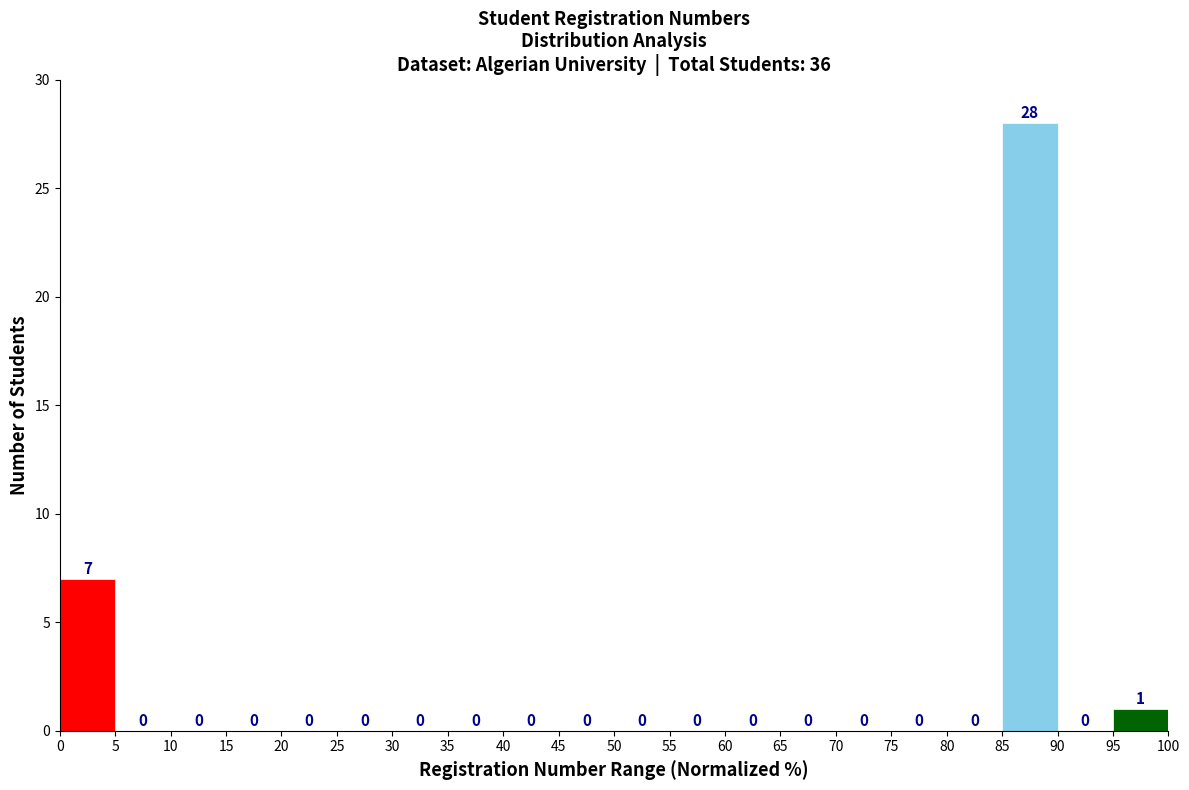

Reading left to right, transcribe this chart: for each bar, give the range it covers on the x-axis and its height.

0 to 5: 7
5 to 10: 0
10 to 15: 0
15 to 20: 0
20 to 25: 0
25 to 30: 0
30 to 35: 0
35 to 40: 0
40 to 45: 0
45 to 50: 0
50 to 55: 0
55 to 60: 0
60 to 65: 0
65 to 70: 0
70 to 75: 0
75 to 80: 0
80 to 85: 0
85 to 90: 28
90 to 95: 0
95 to 100: 1